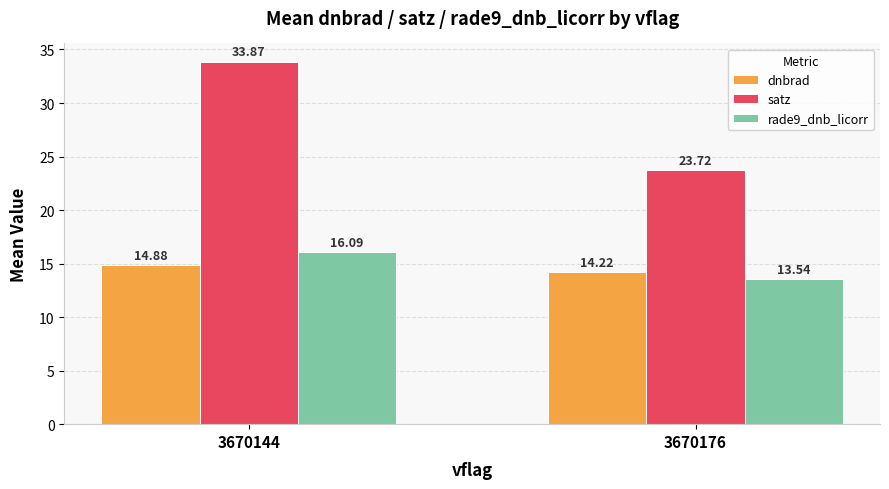

What is the average value of the dnbrad series?

14.6